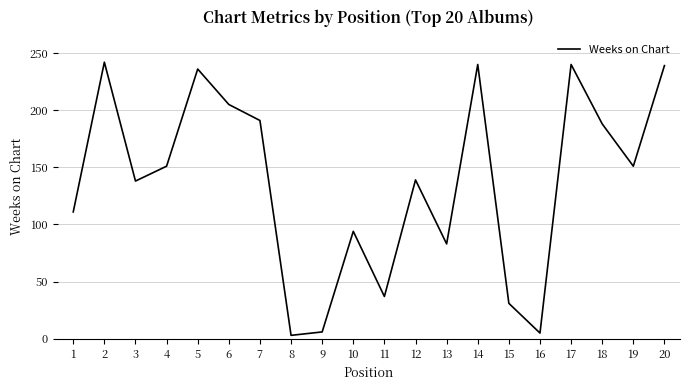

What is the greatest value displayed?

242